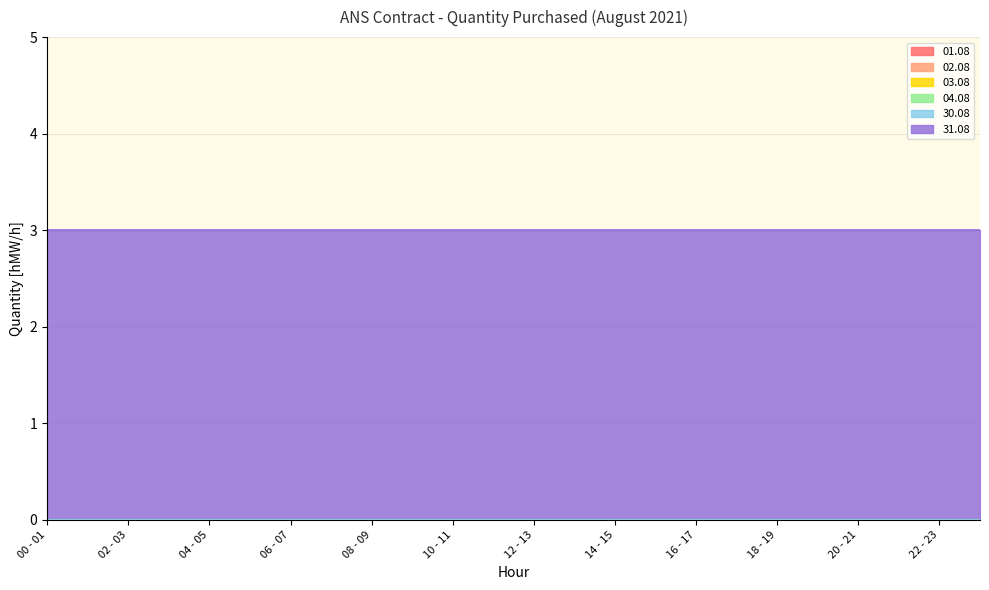

Count the number of data series in this chart.

6